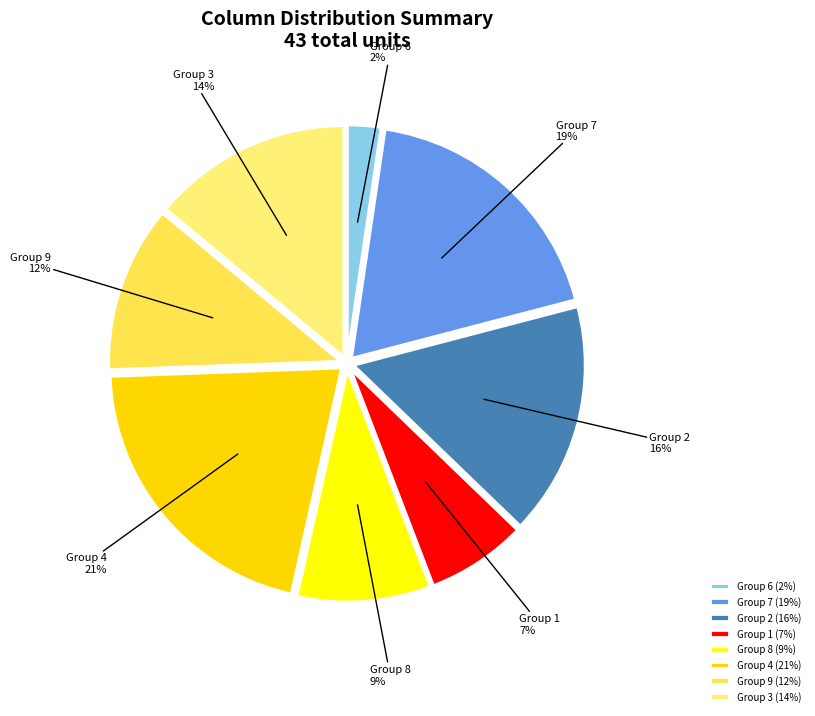

Combined, do Group 7 (19%) and Group 2 (16%) account for over 50%?

No